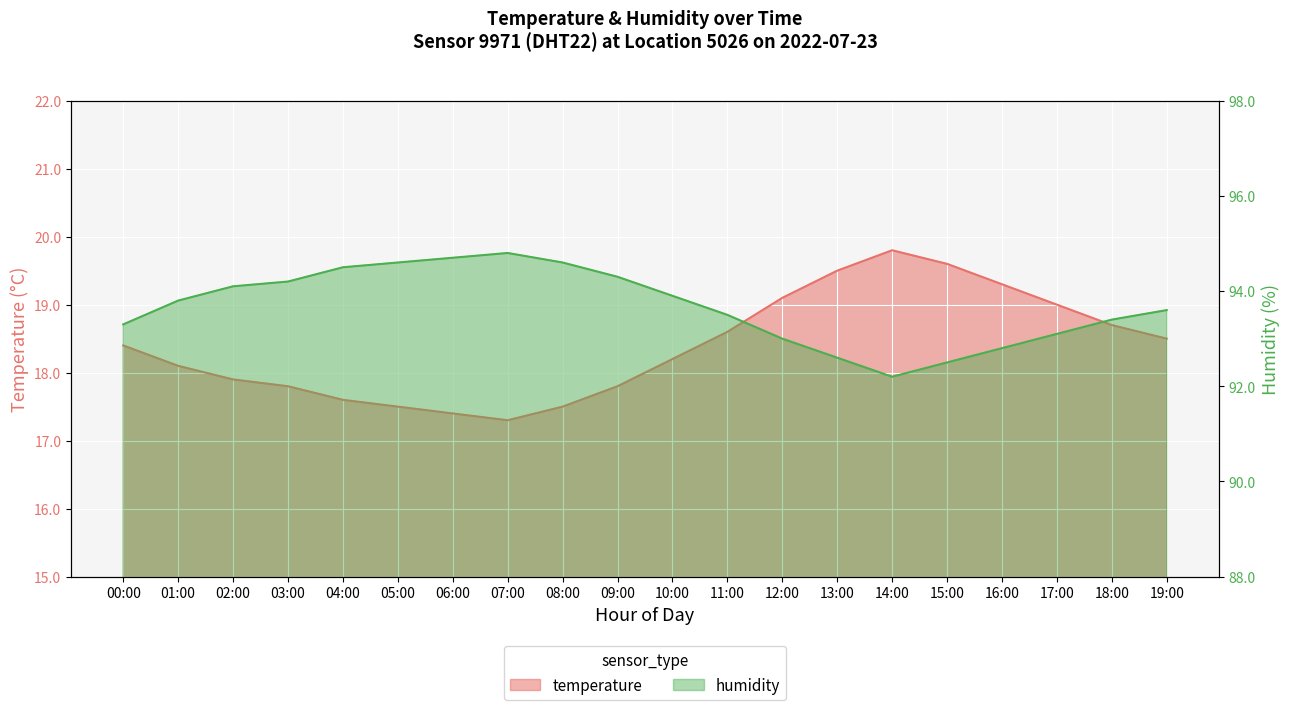

At which category does humidity reach its first local valley?

14:00